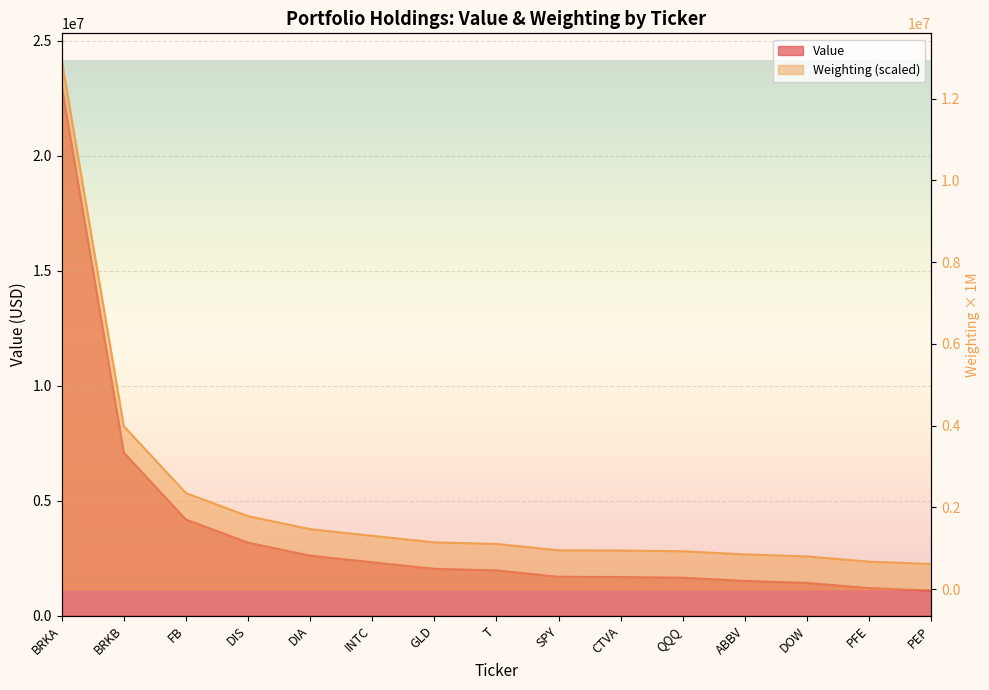

At which label does Weighting reach its peak?

BRKA